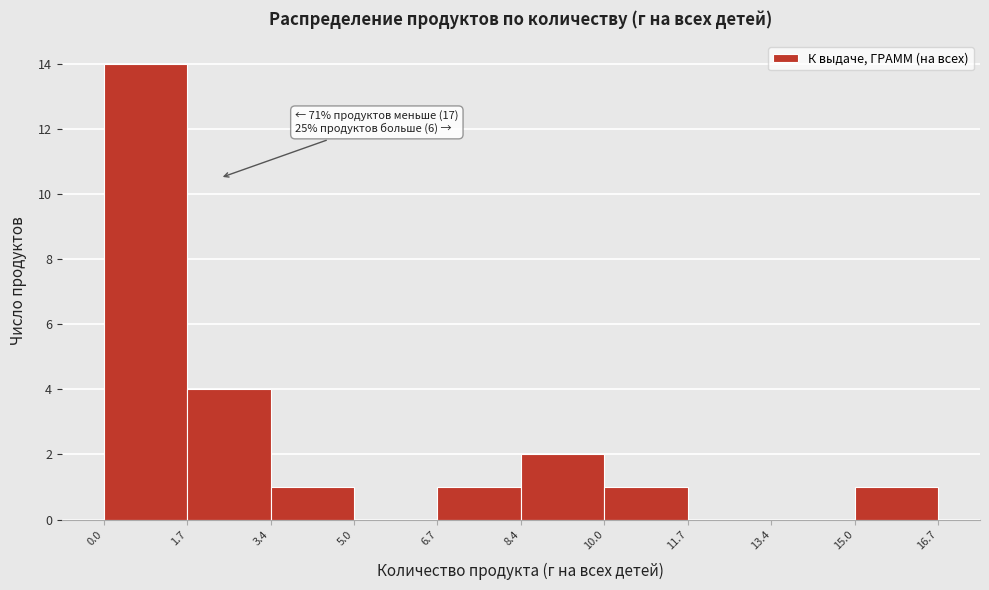

Which range on the x-axis has the tallest bar?

0.0 to 1.7